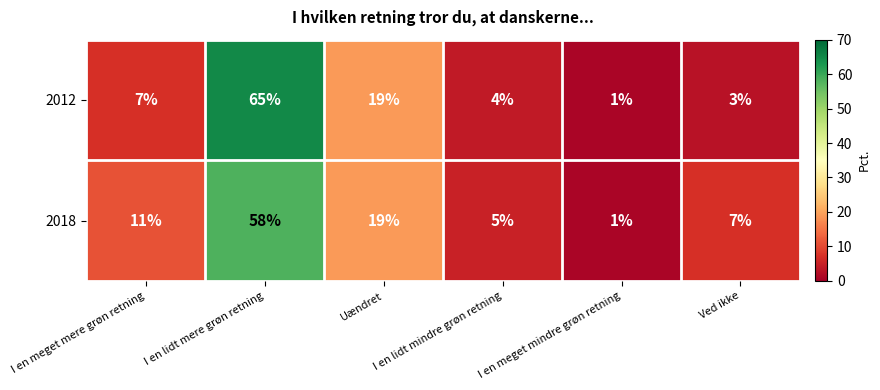

Count the number of categories in the chart.

6